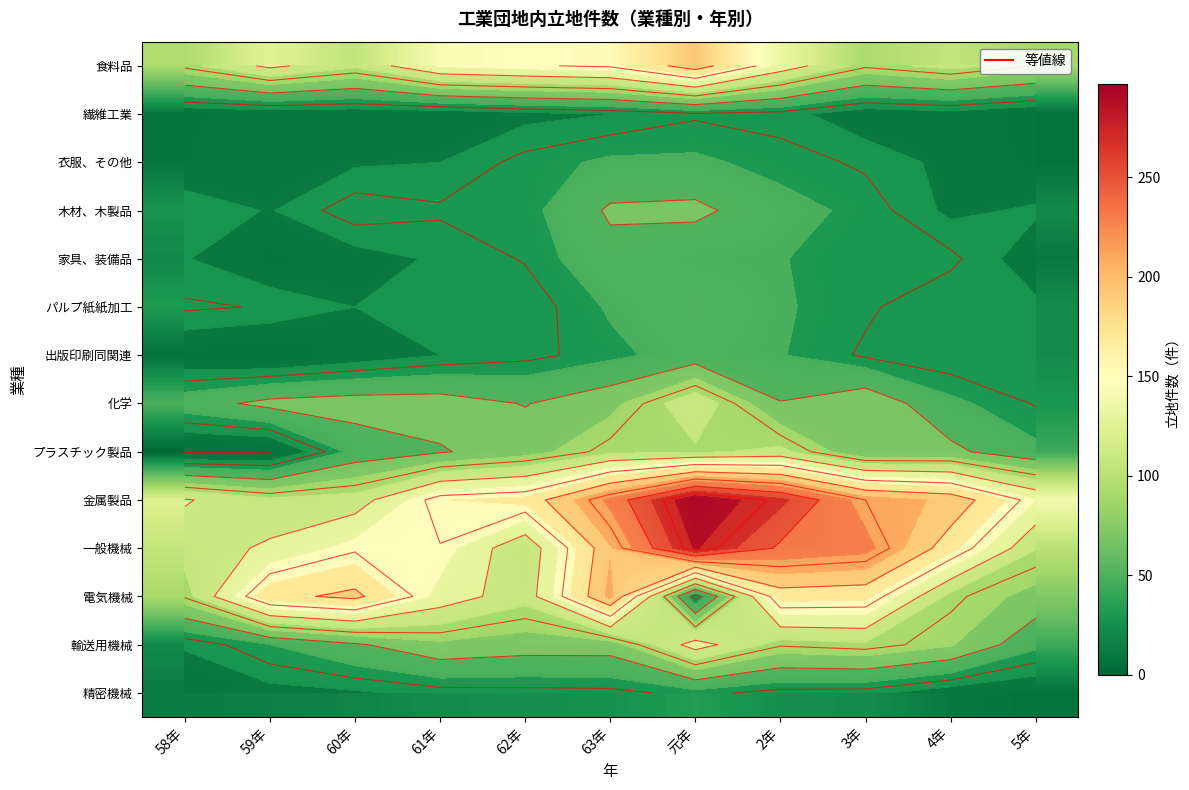

What is the sum of the 化学 values at 元年 and 58年?

165